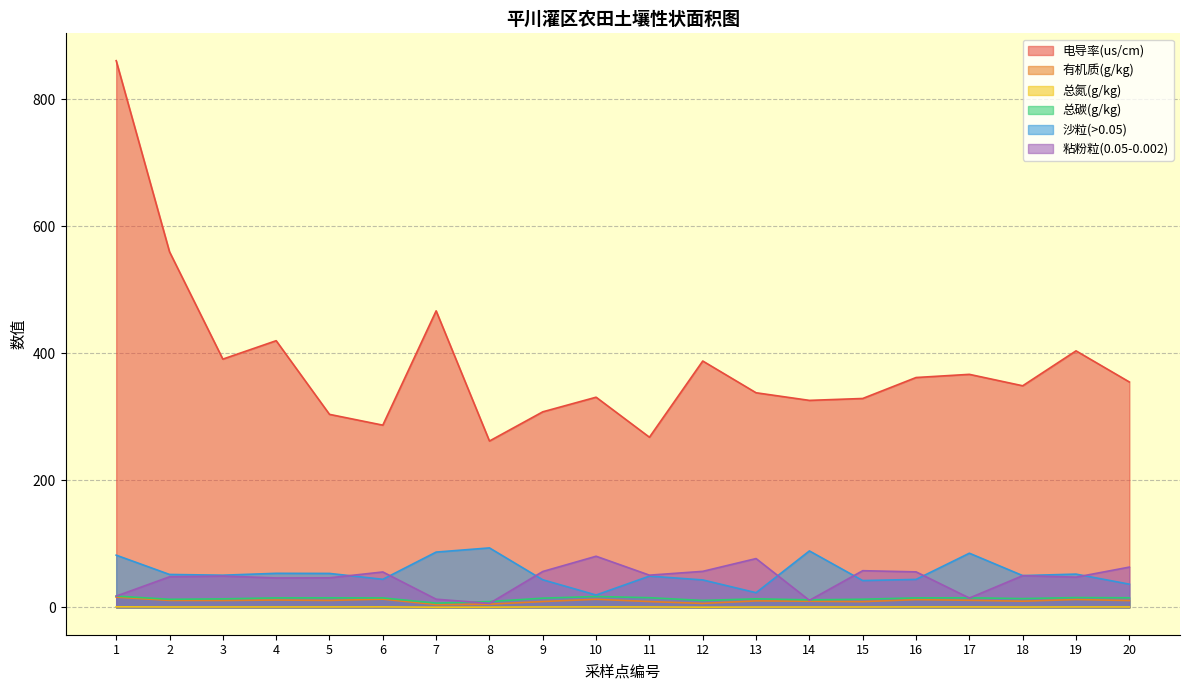

True or false: 粘粉粒(0.05-0.002) and 电导率(us/cm) intersect in this chart.

False